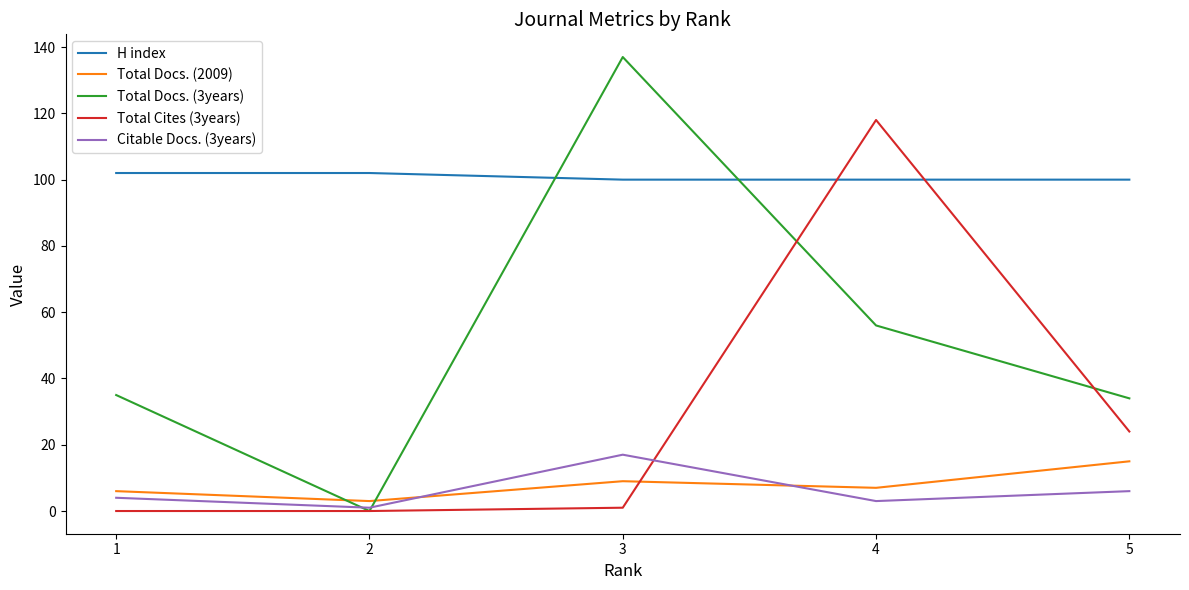

How many series are shown in this chart?

5